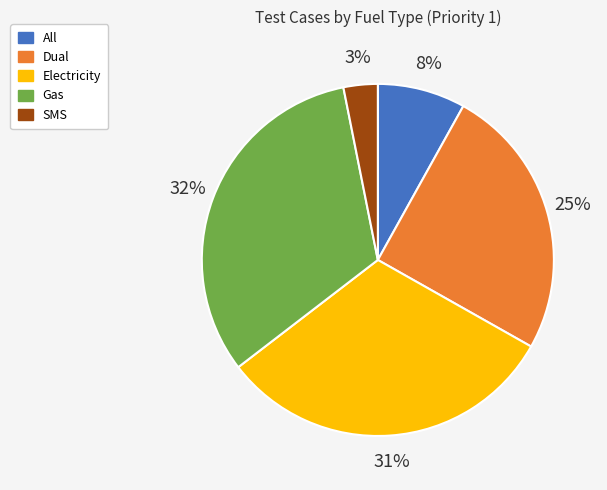

To the nearest percent, what is the difference between the largest and smallest slice percentages?

29%